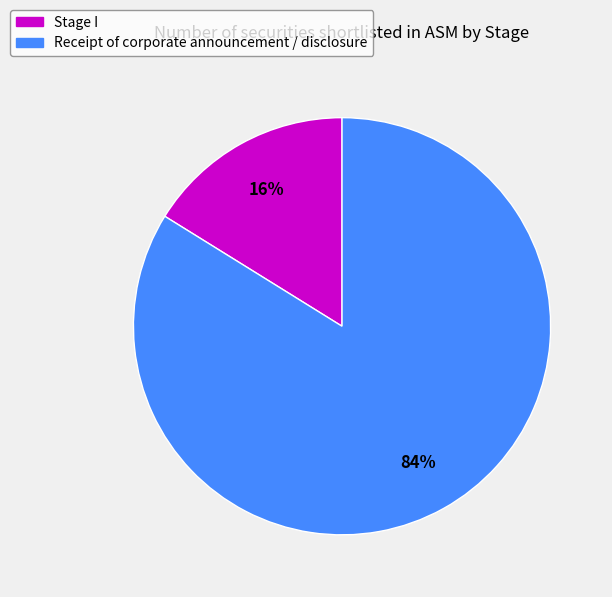

Which has a higher value, Receipt of corporate announcement / disclosure or Stage I?

Receipt of corporate announcement / disclosure